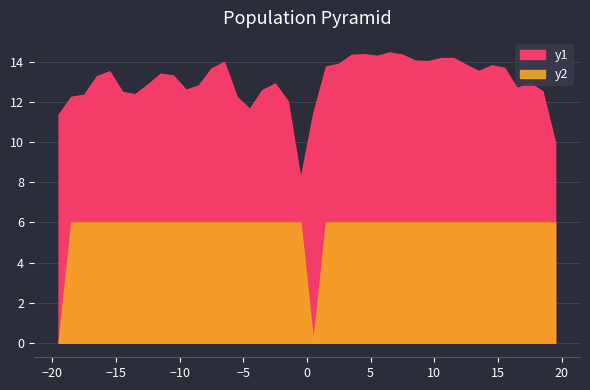

At which category does the chart reach its minimum across all series?

19